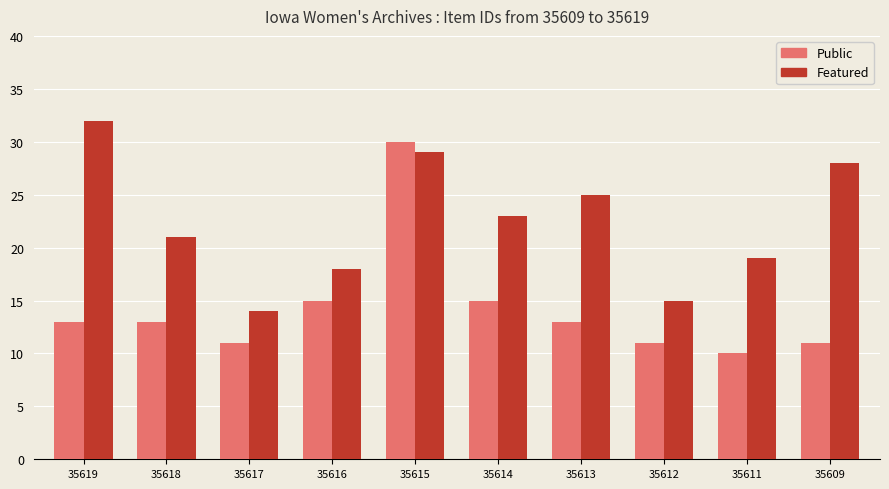

What are all the series names shown in the legend?

Public, Featured